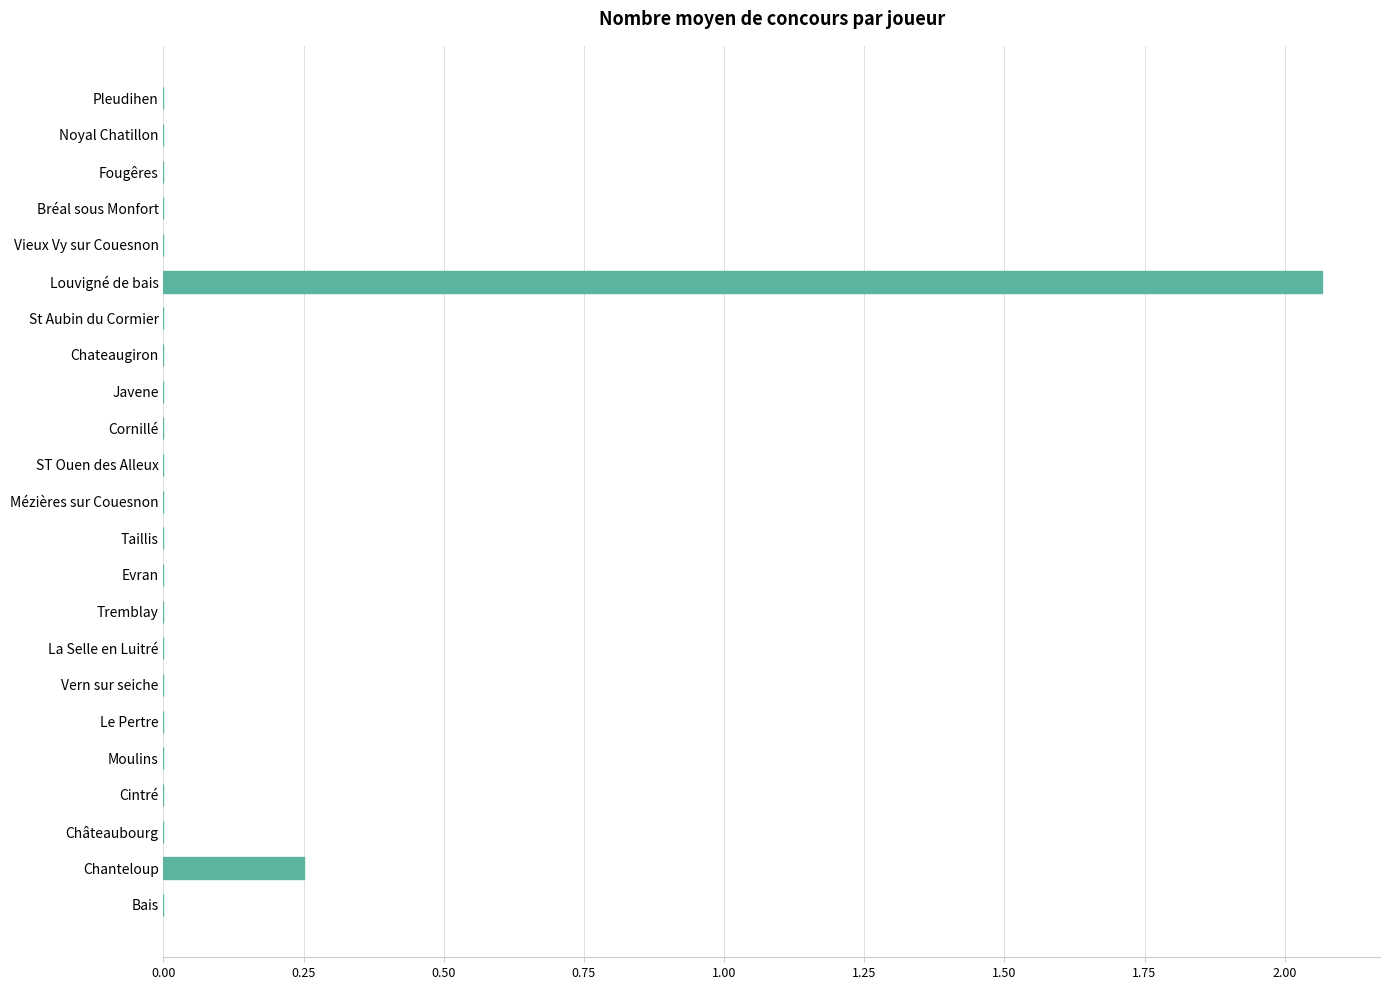

Between Taillis and Louvigné de bais, which is larger?

Louvigné de bais